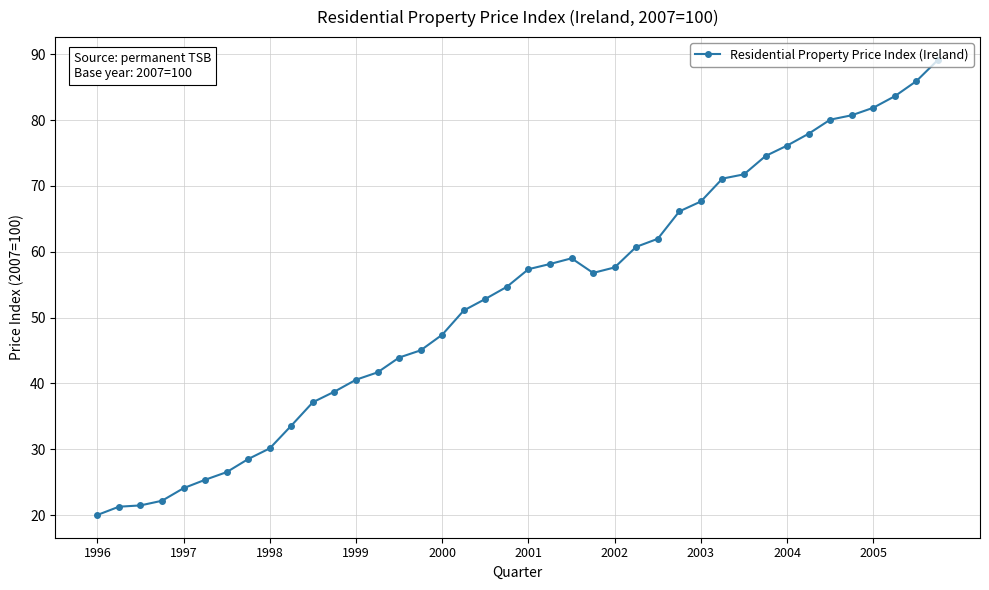

What is the value of the 35th point from the left?

80.1